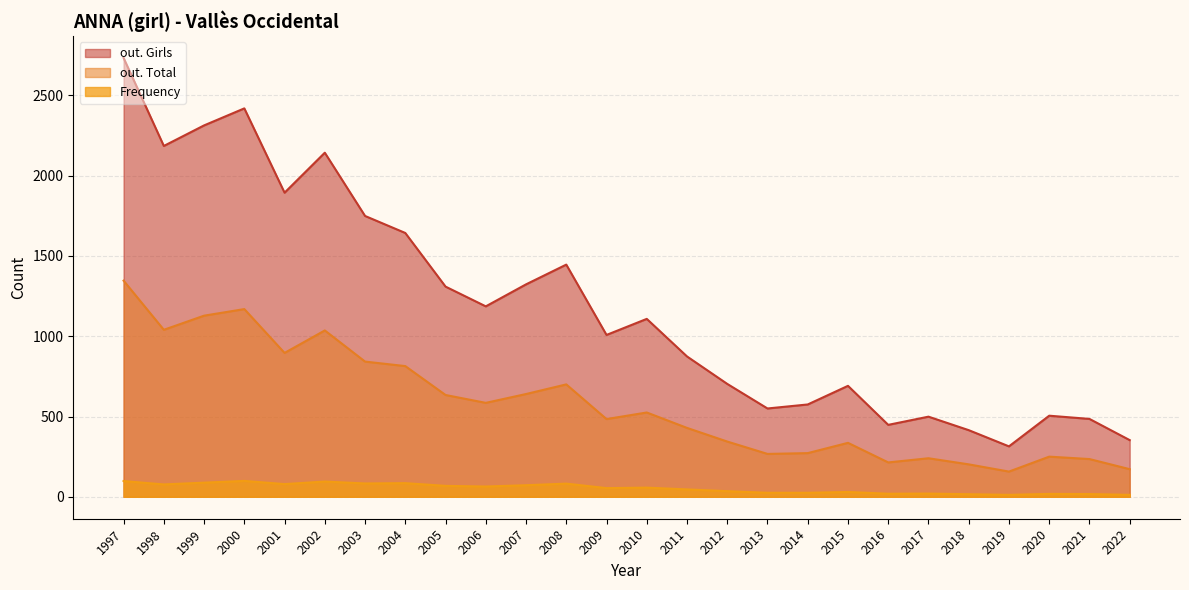

Which series has the largest total across all categories?

out. Girls